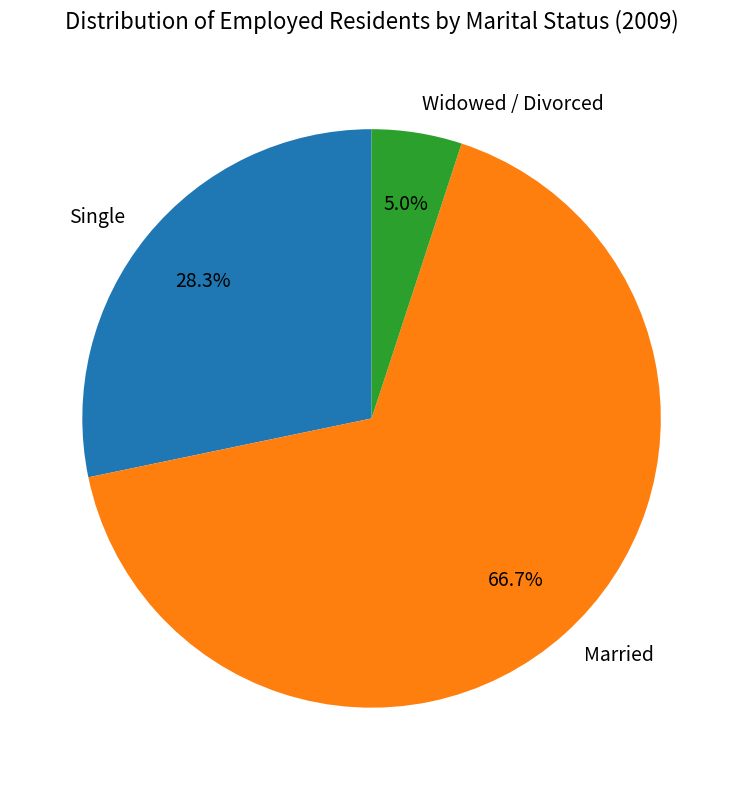

True or false: Married accounts for 60% of the total.

False